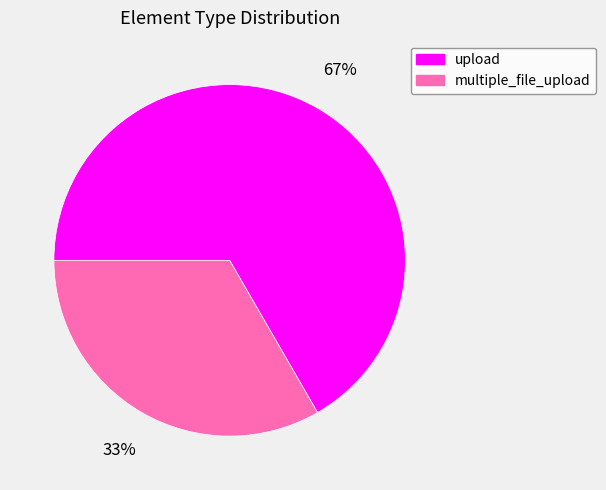

How many segments does this pie chart have?

2